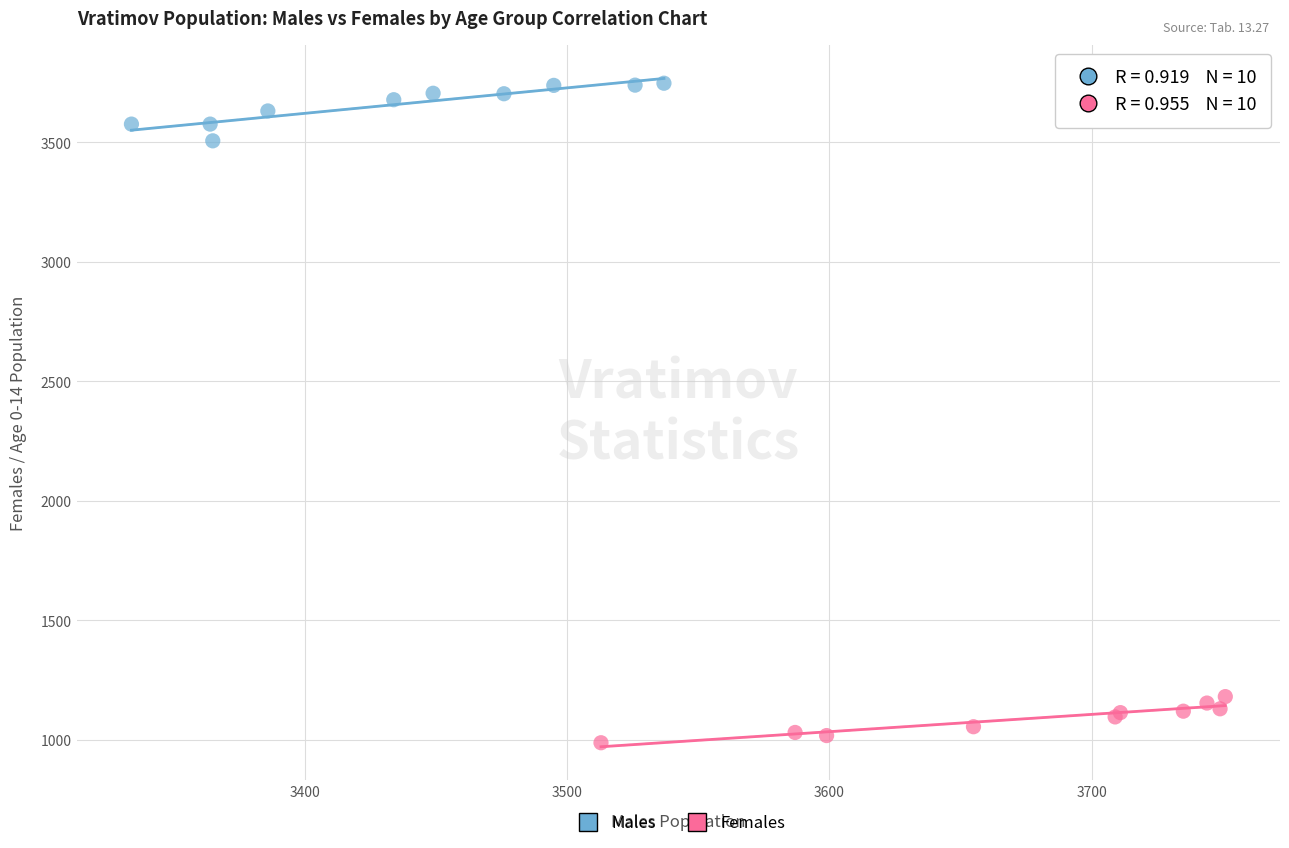

Which series contains the lowest Y value?

Females